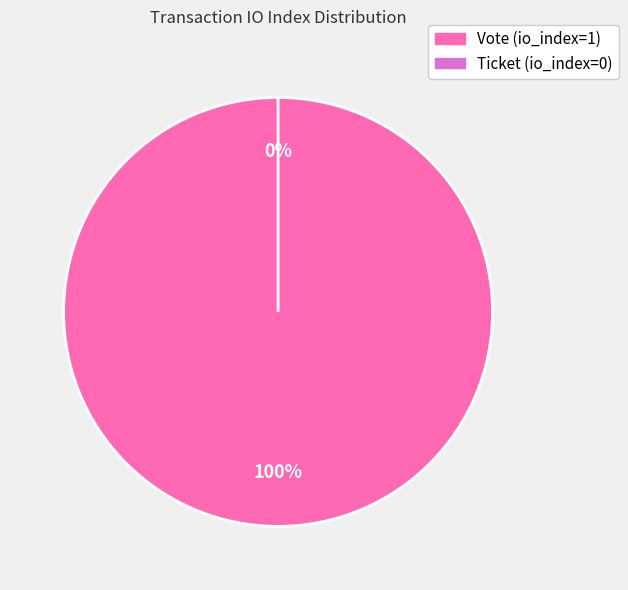

To the nearest percent, what percentage of the pie is Vote (io_index=1)?

100%